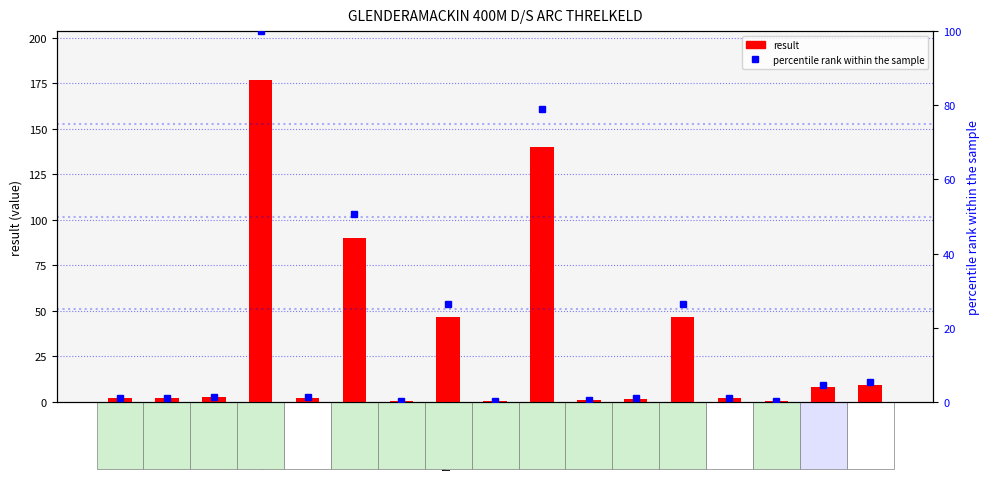

The percentile rank within the sample series shows 7.3 at pH. True or false?

False